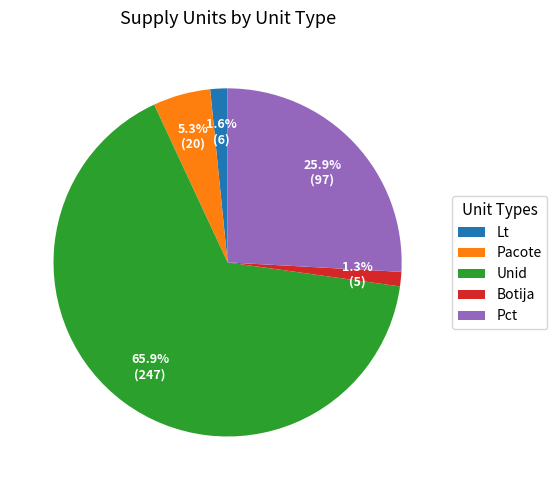

What percentage is NOT represented by Botija?

98.7%